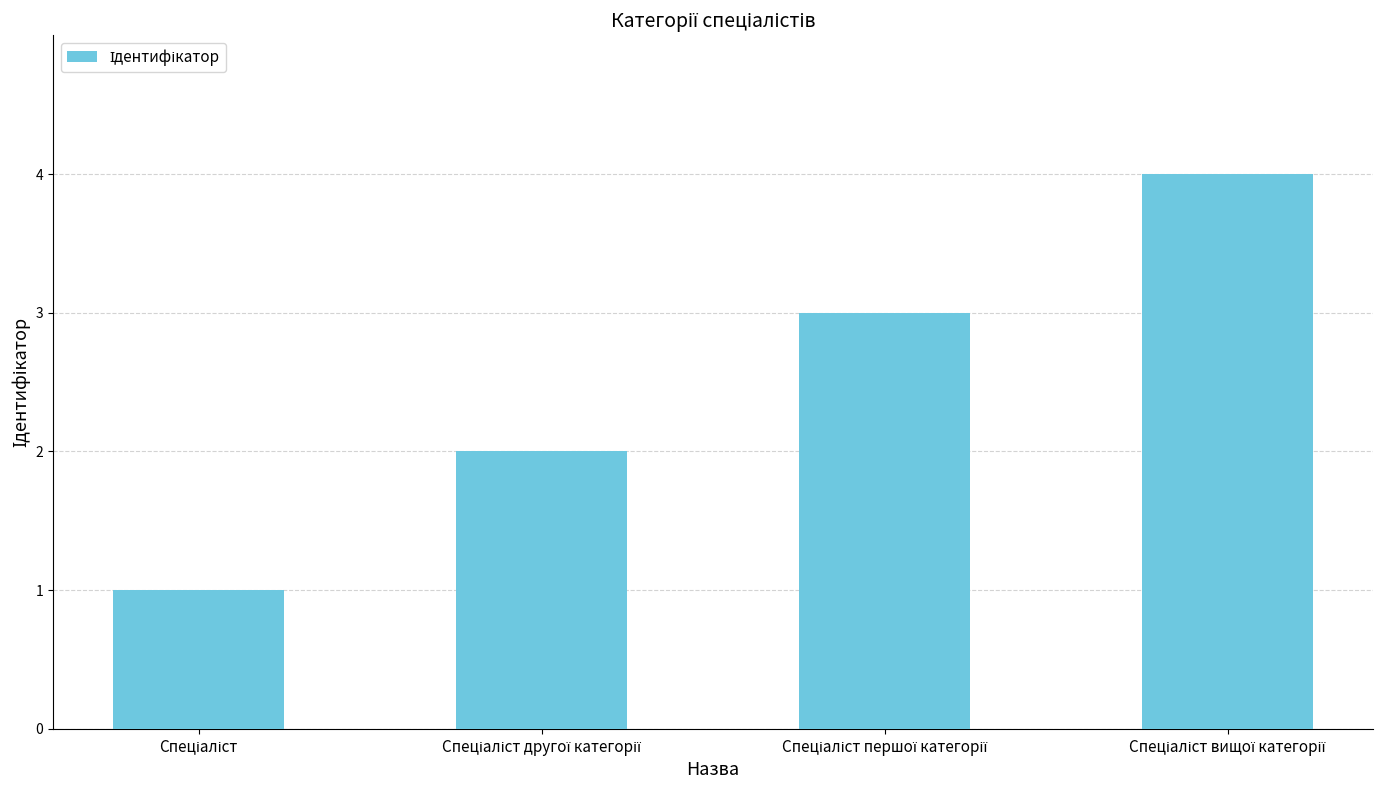

What is the difference between the maximum and minimum values?

3